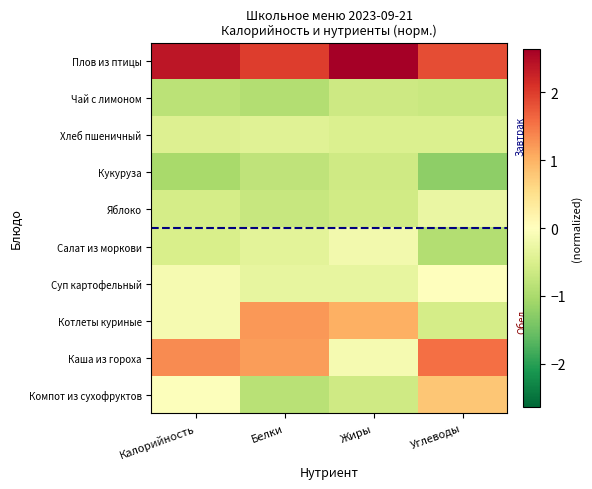

How many categories are shown in the chart?

4